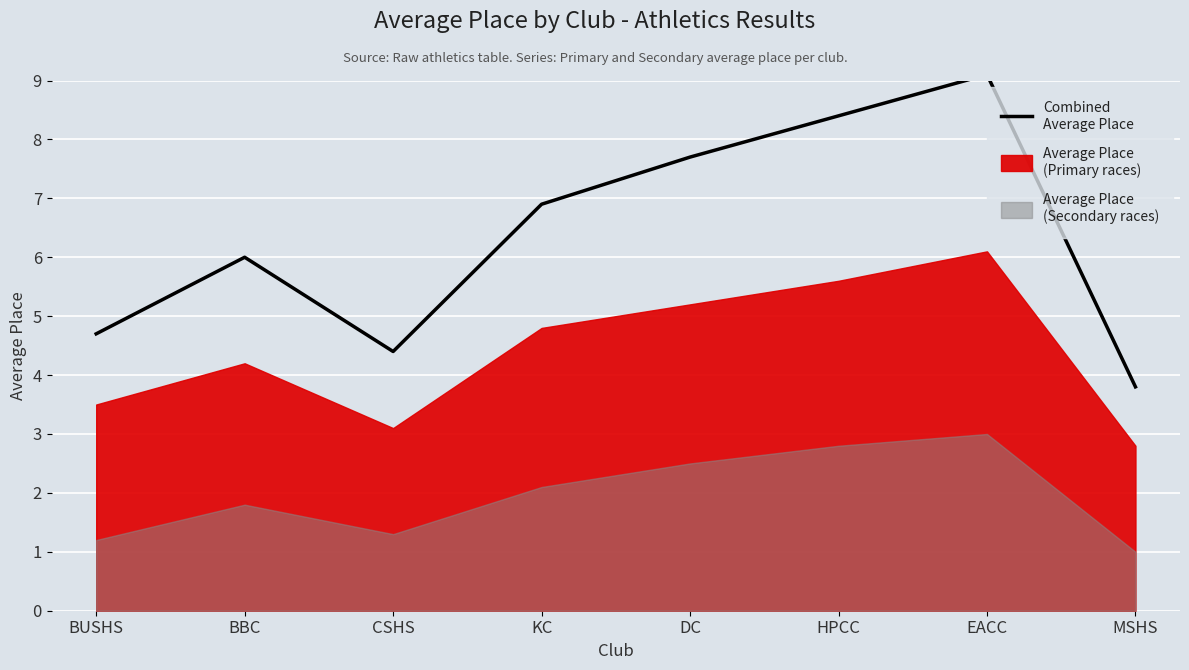

At which label does the data first exceed 6?

KC